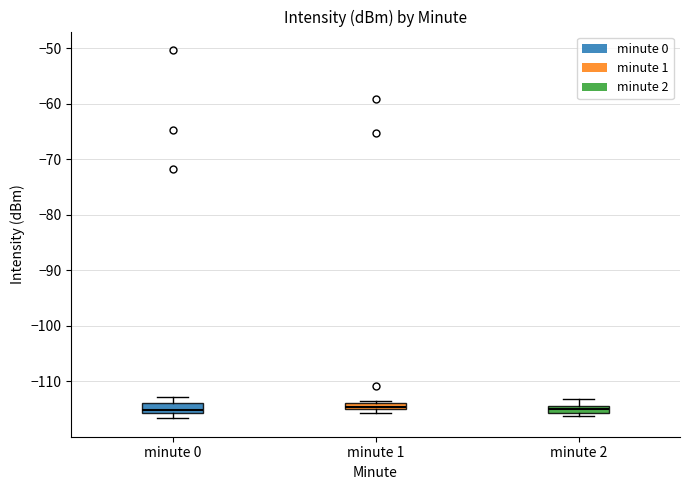

Where is the lower edge of the box for minute 1 on the y-axis? The values are not printed on the chart, so give them approximately, as read against the axis.

-115